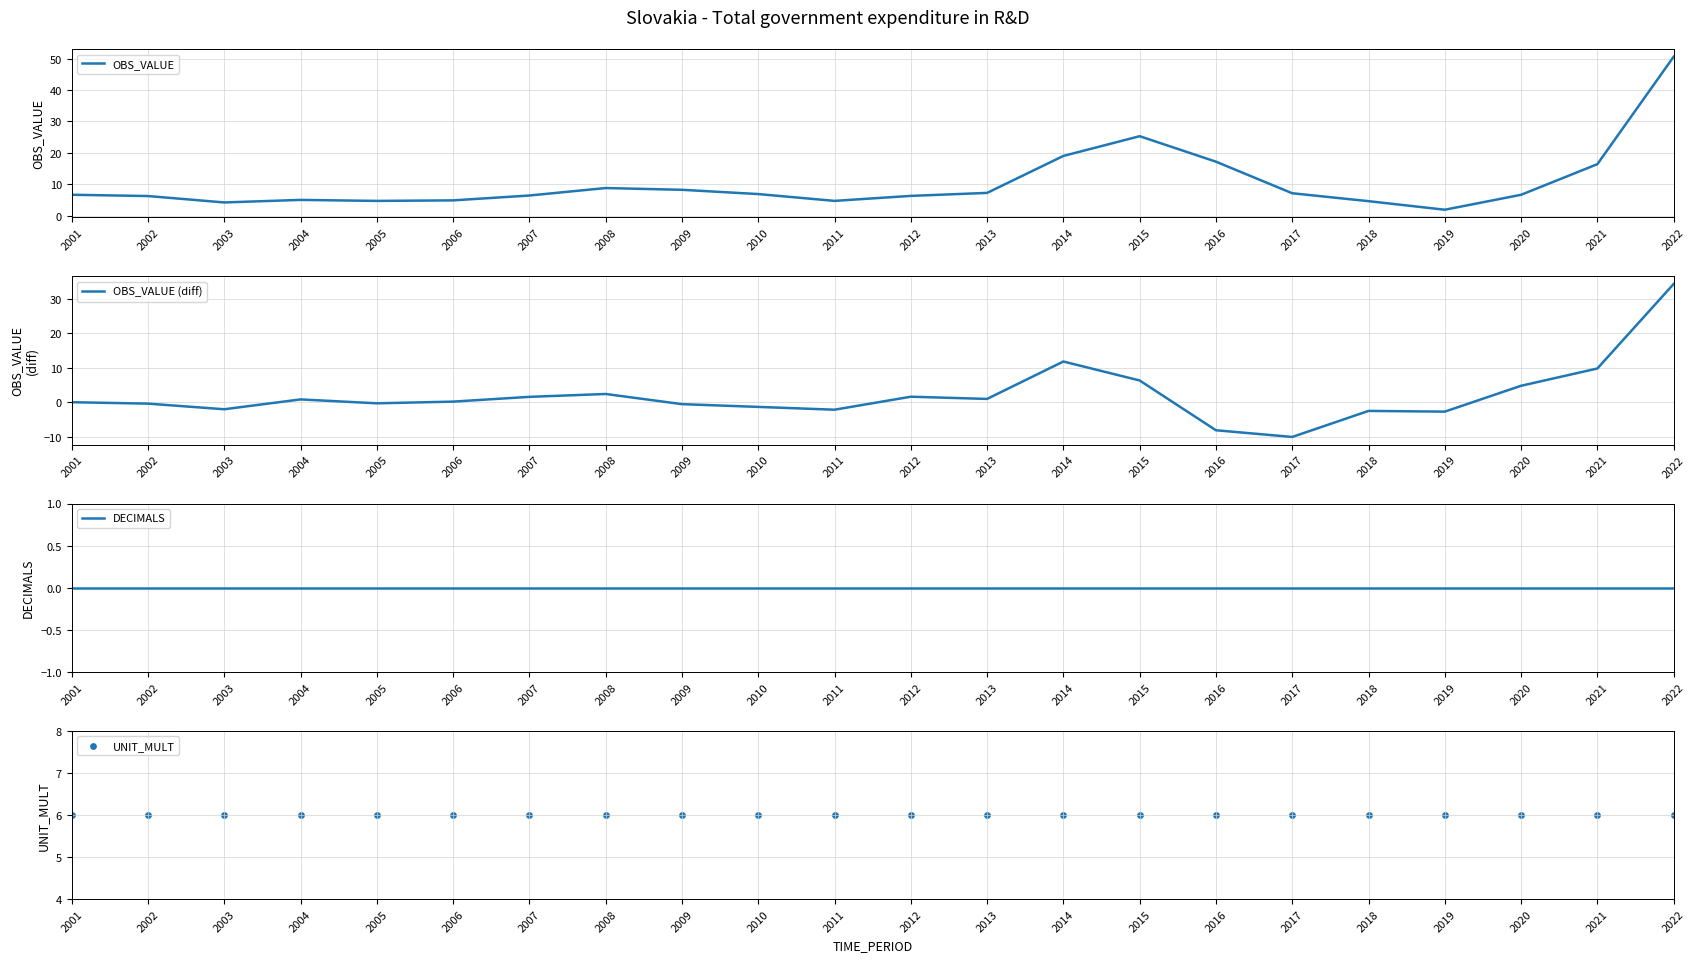

At which category is the sum across all series the highest?

2022